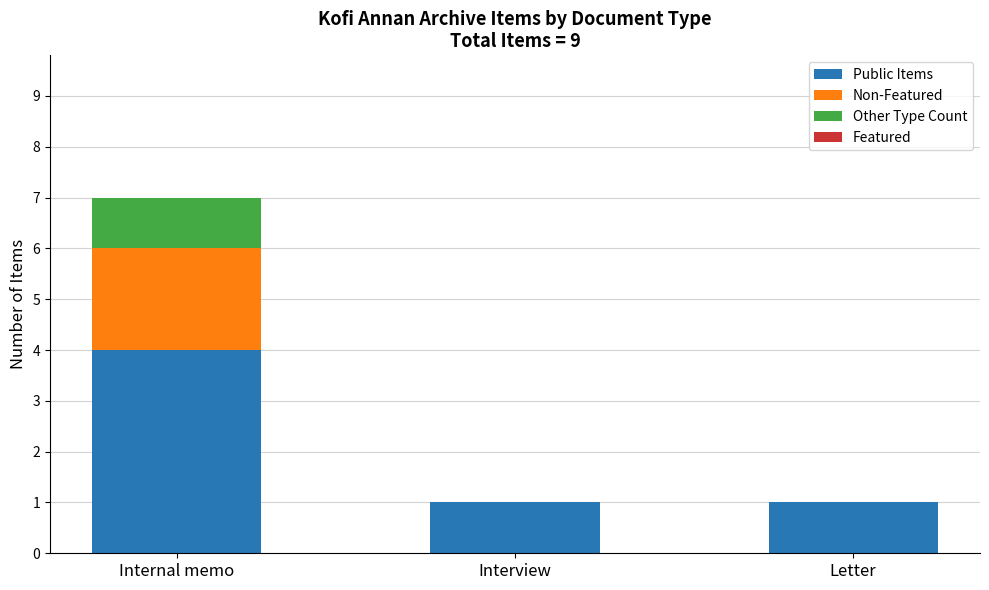

At which category is the sum across all series the highest?

Internal memo